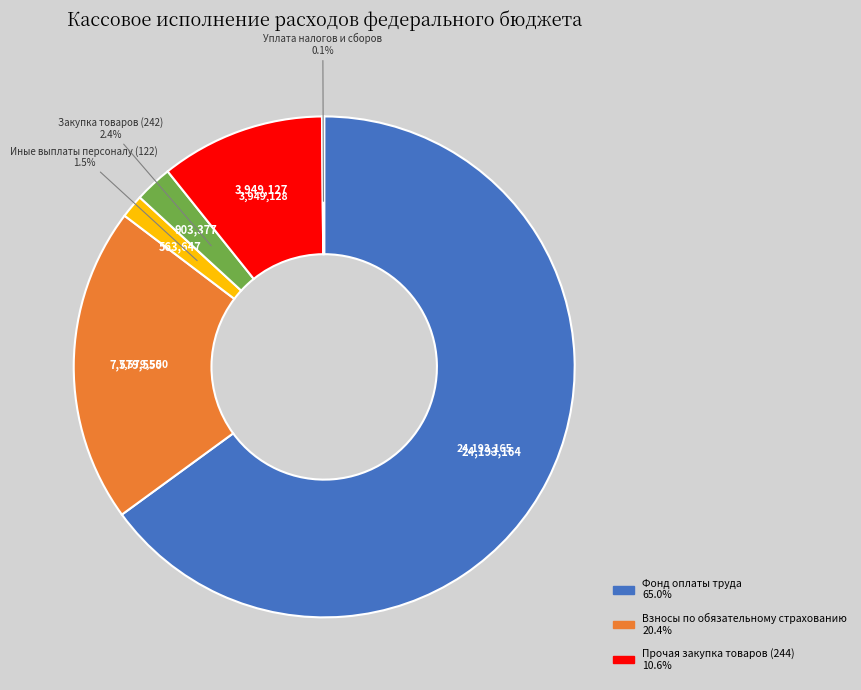

Does any single category account for the majority?

Yes